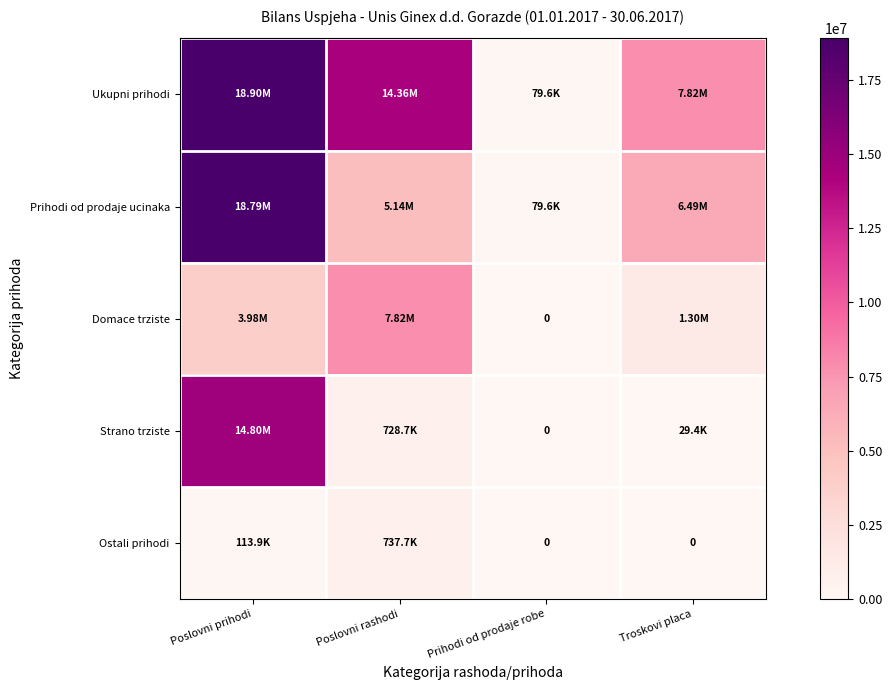

At which category does the chart reach its minimum across all series?

Prihodi od prodaje robe